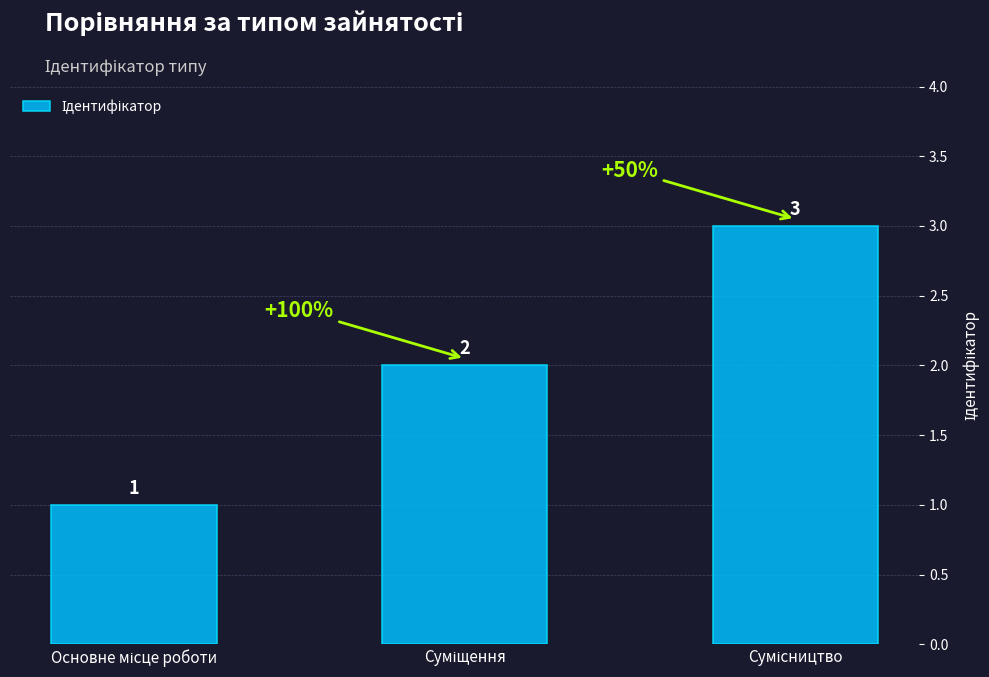

How many values are below 2?

1